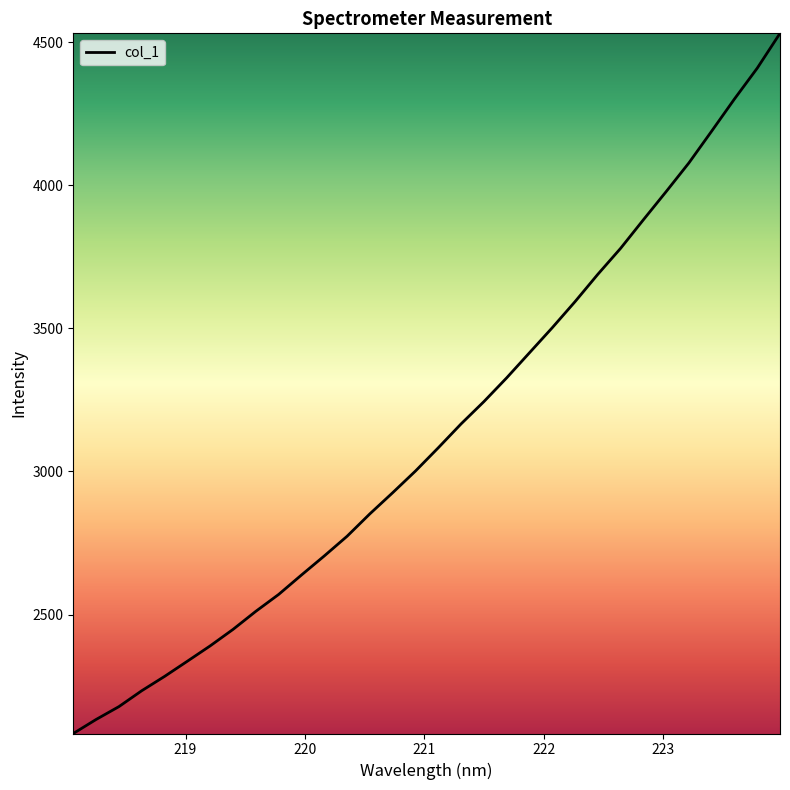

What is the greatest value displayed?

4530.8